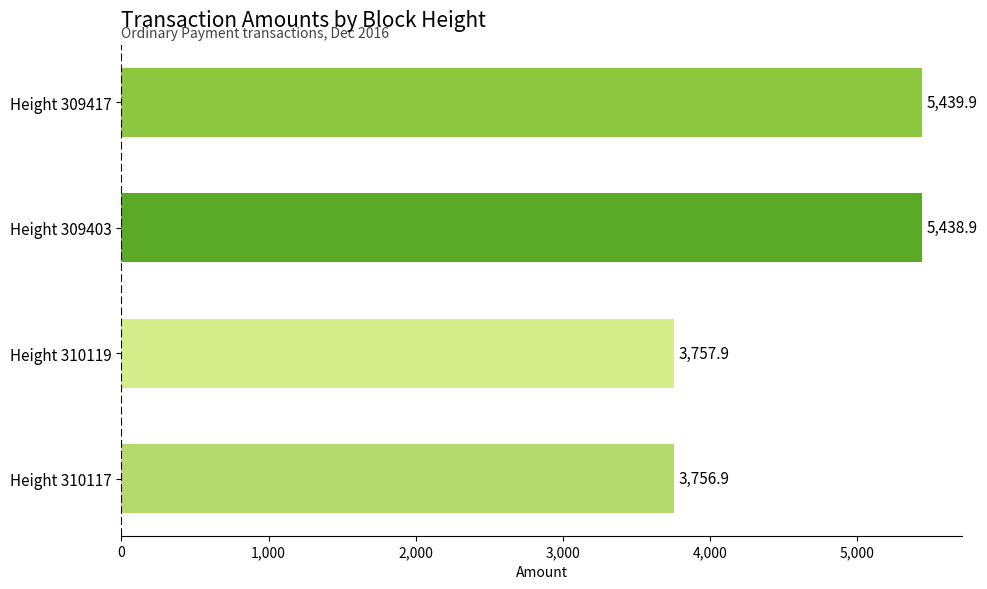

At which category does the chart reach its peak across all series?

Height 309417